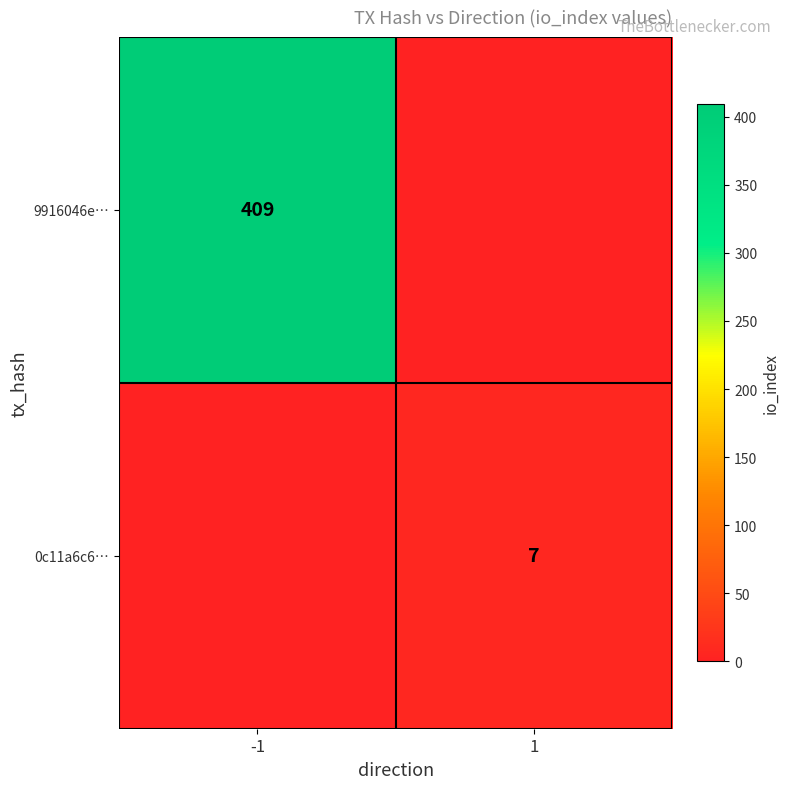

True or false: 0c11a6c6… has a value of 7 at 1.

True